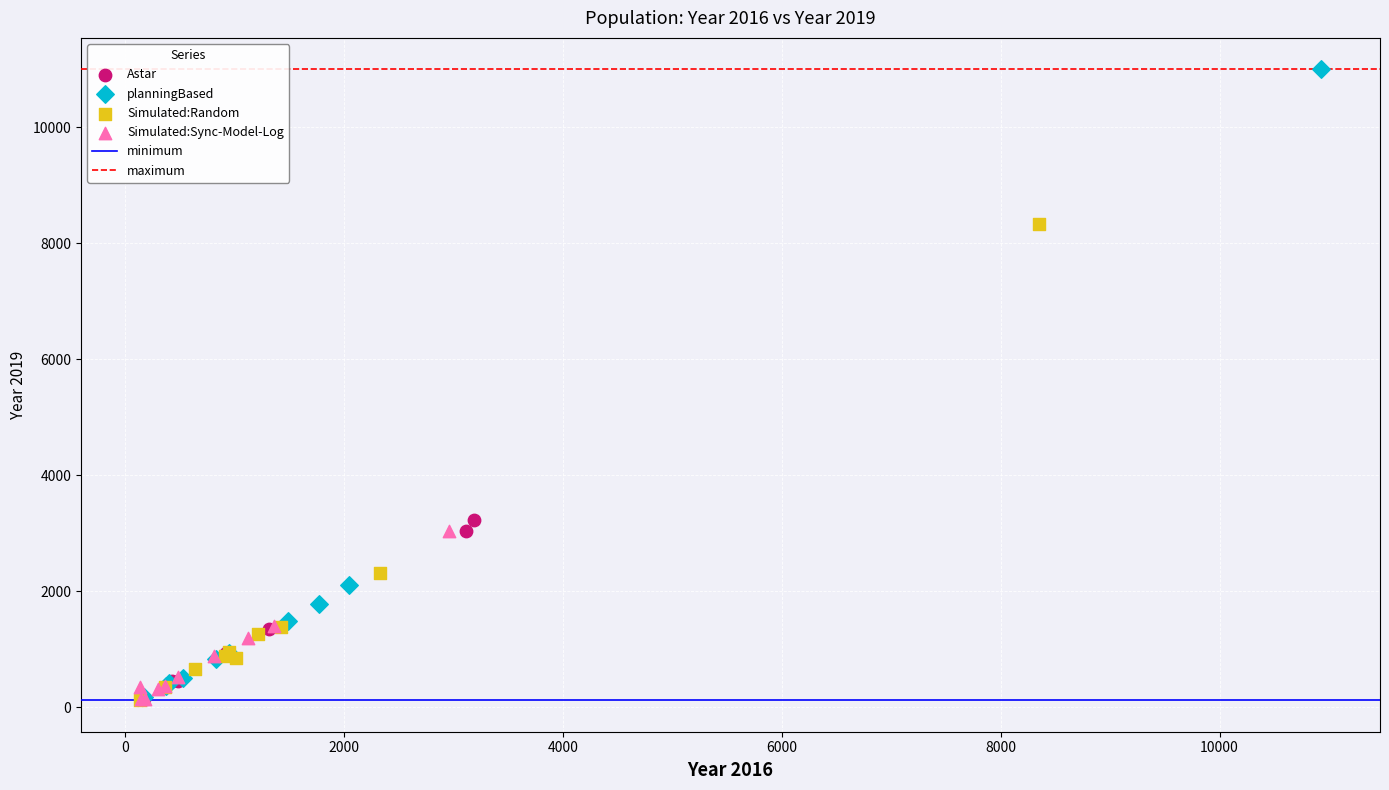

Which series contains the highest Y value?

planningBased